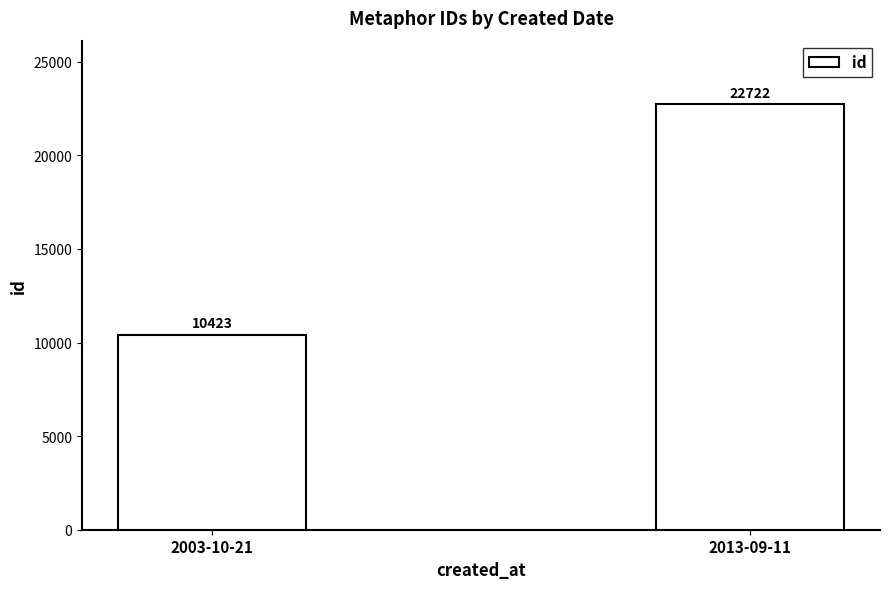

Is it true that the value at 2013-09-11 is 11246?

False